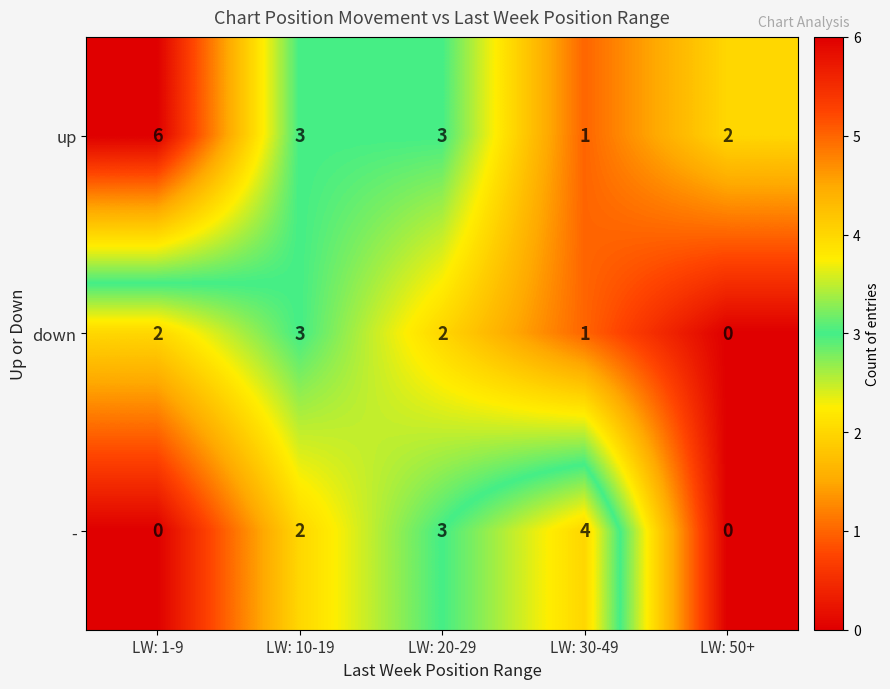

Read the up value at LW: 10-19.

3